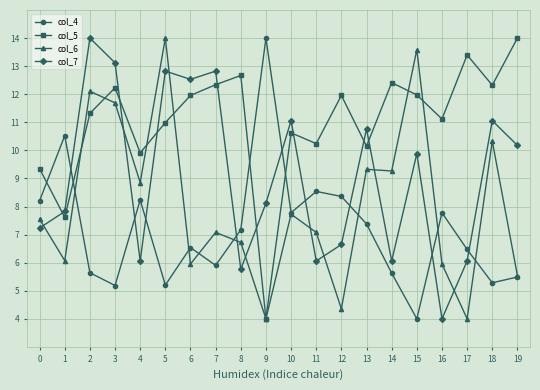

What are all the series names shown in the legend?

col_4, col_5, col_6, col_7